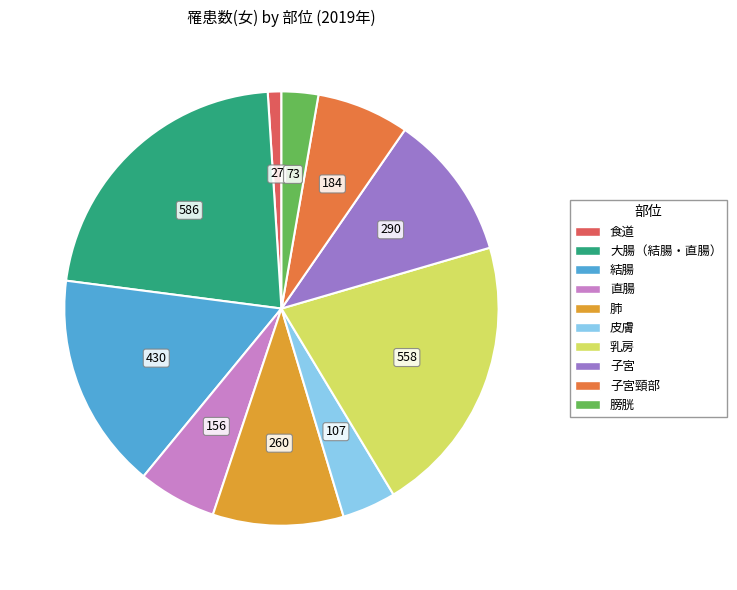

Is there a majority slice in this chart?

No